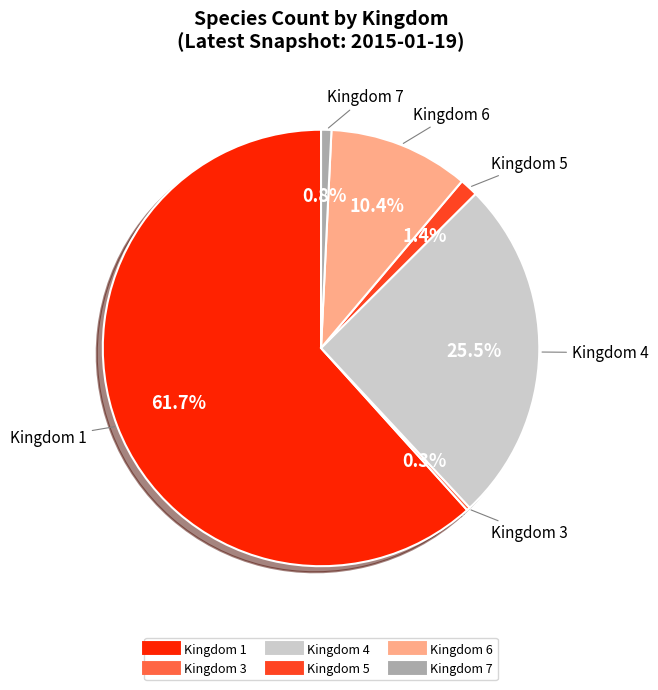

Which slice is the largest?

Kingdom 1